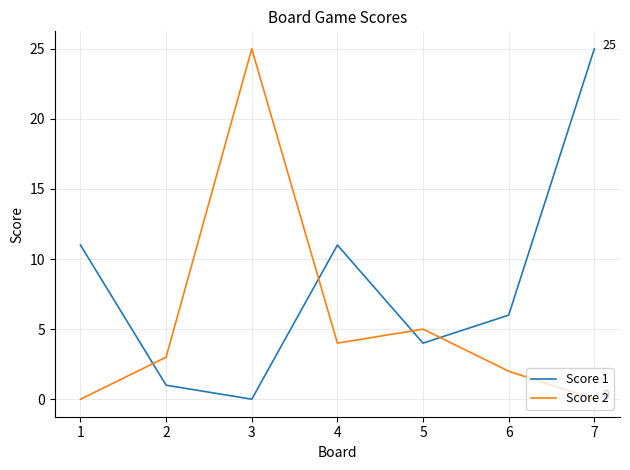

What is the highest value of the Score 1 series?

25